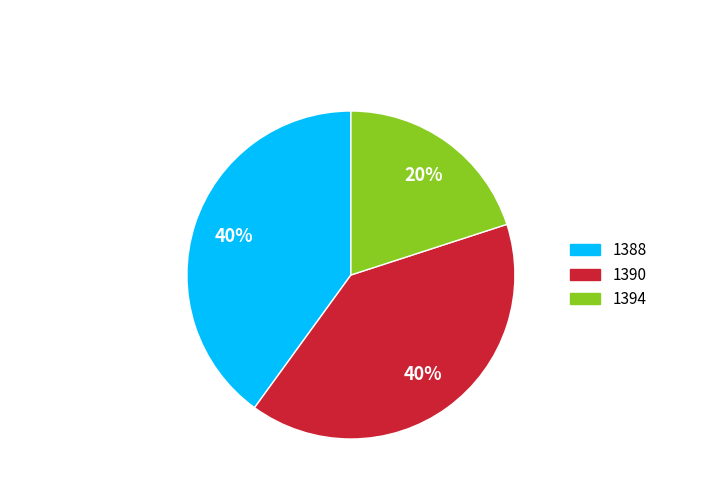

Is the sum of 1388 and 1394 greater than half?

Yes